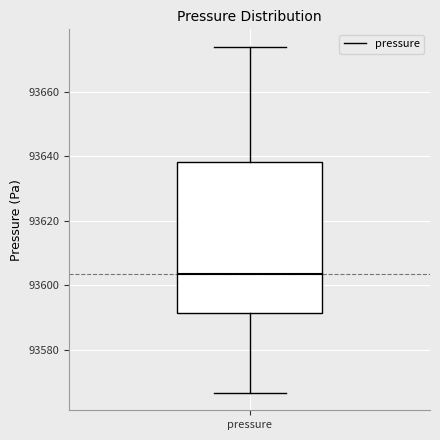

Read this box plot against the y-axis: the position of the median line, the range covered by the box, and the ends of both whiskers. The values are not printed on the chart, so give them approximately, as read against the axis.

median 93604, box 93592 to 93638, whiskers 93566 to 93674